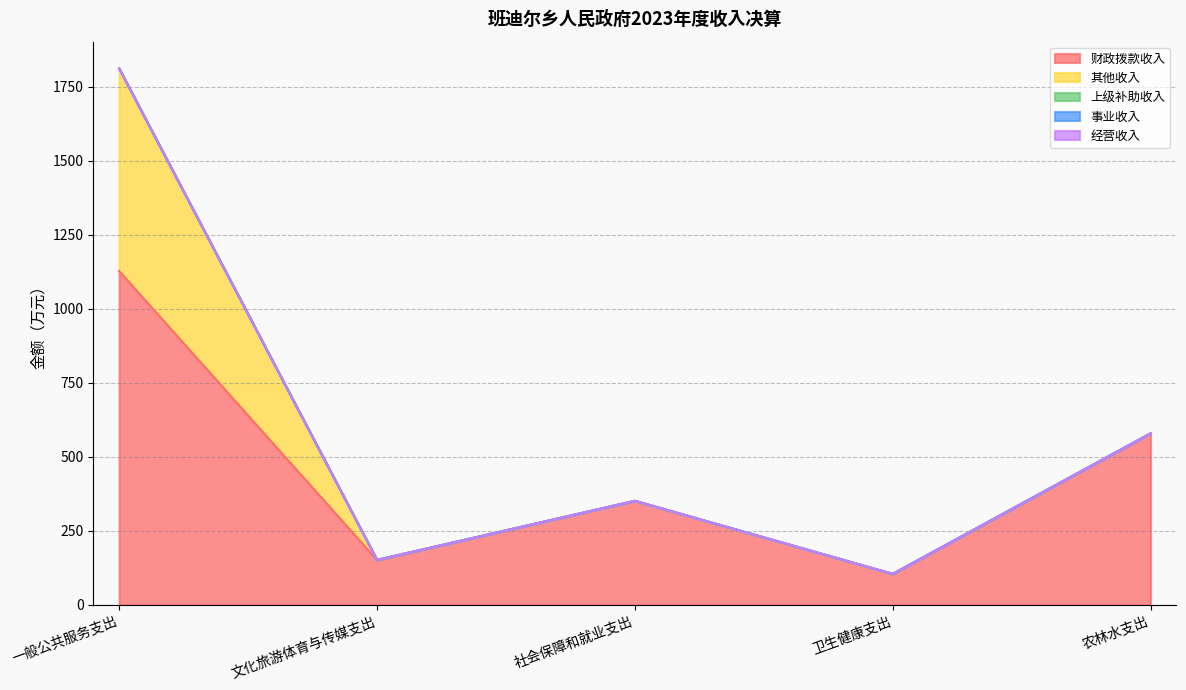

True or false: 经营收入 has more than 2 points higher than both neighbors.

False